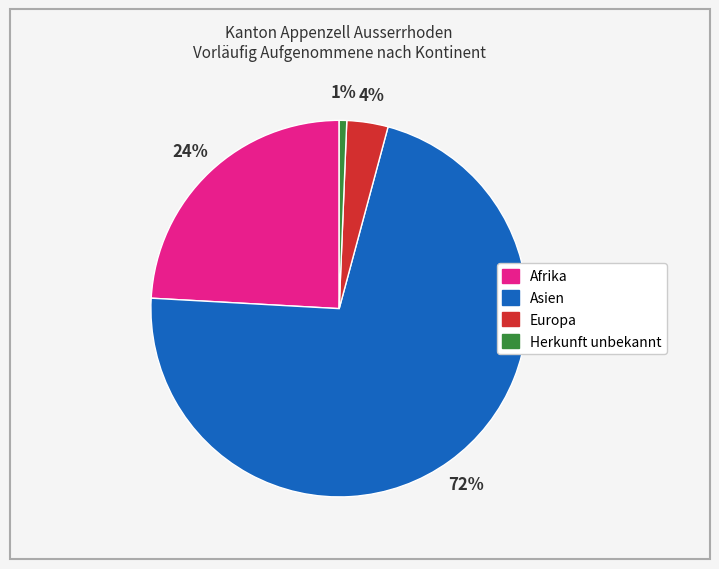

Which category has the smallest portion of the pie?

Herkunft unbekannt